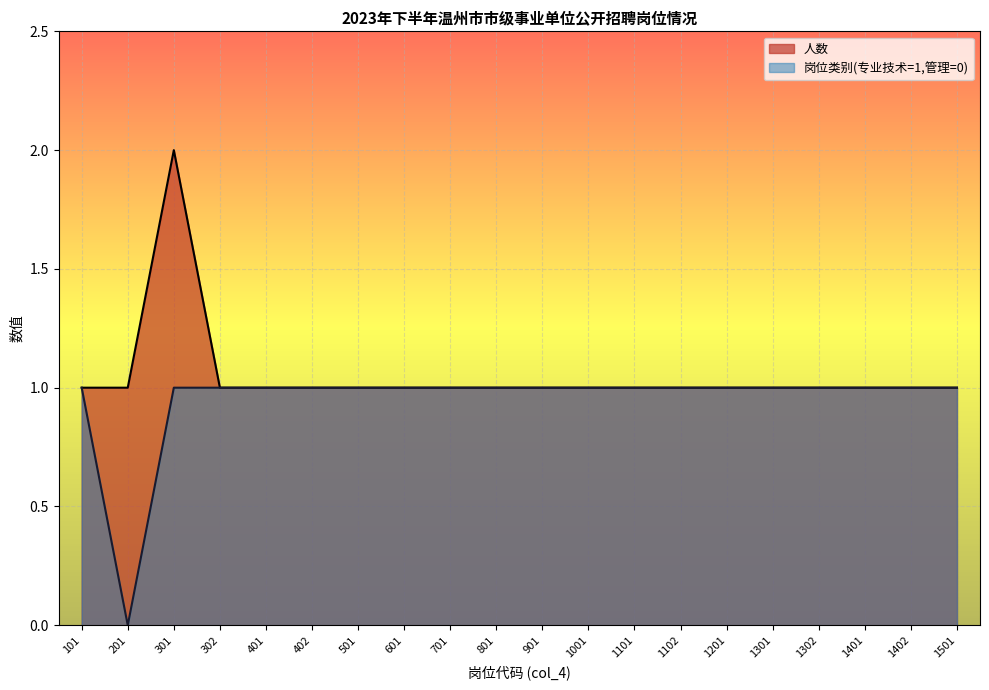

What is the greatest value displayed?

2